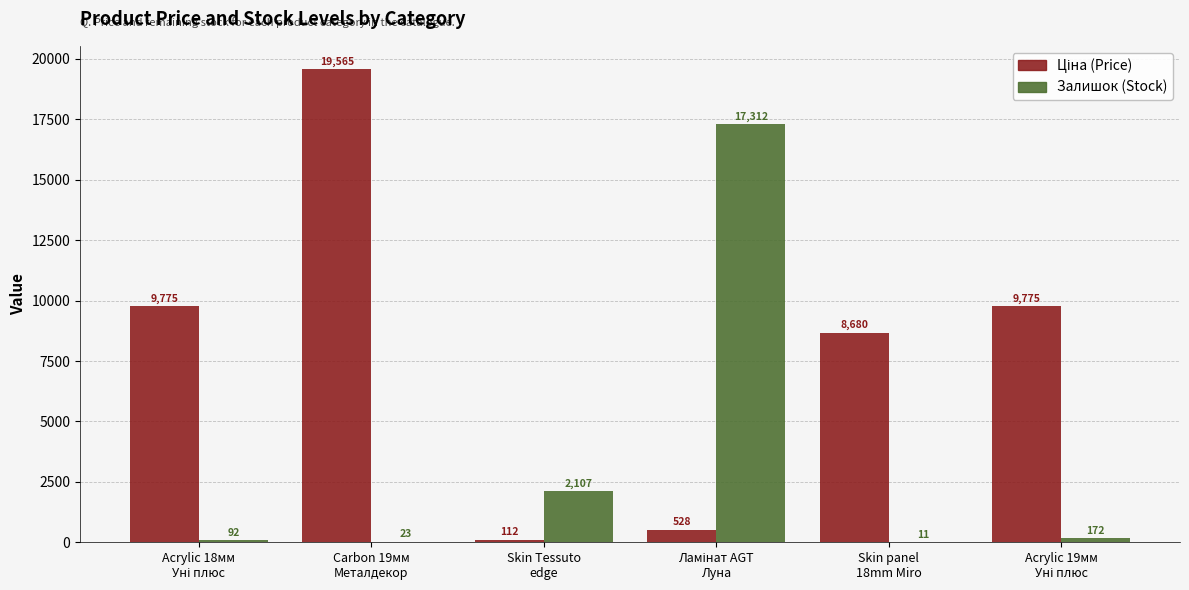

Are the bars horizontal?

No